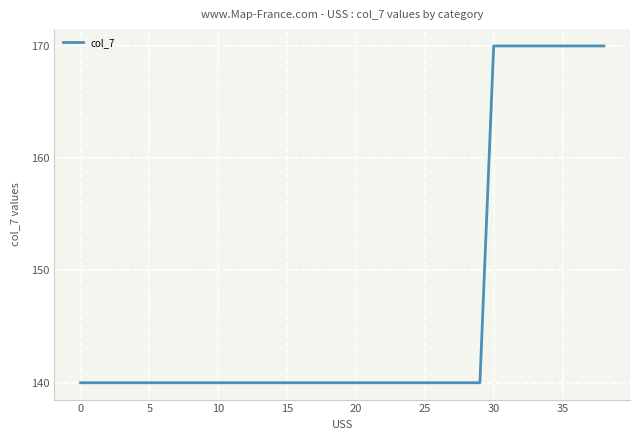

What is the smallest value displayed?

140